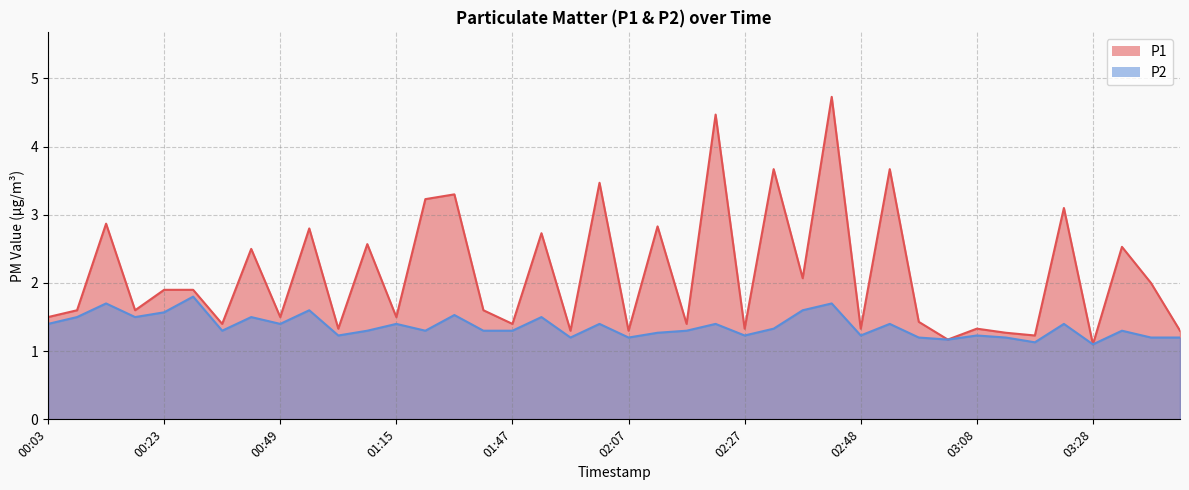

True or false: P1 and P2 intersect in this chart.

False